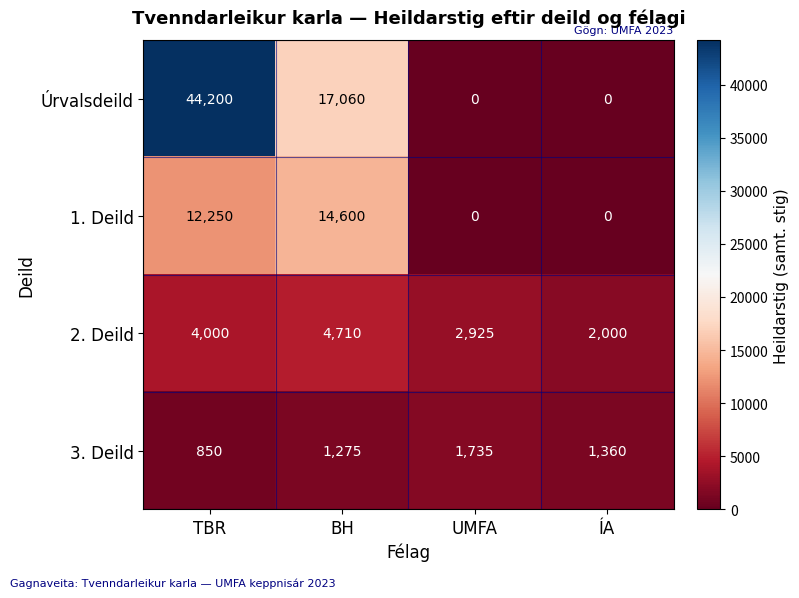

Reading left to right, list all the values displayed in this chart.

Úrvalsdeild: 44200	17060	0	0
1. Deild: 12250	14600	0	0
2. Deild: 4000	4710	2925	2000
3. Deild: 850	1275	1735	1360